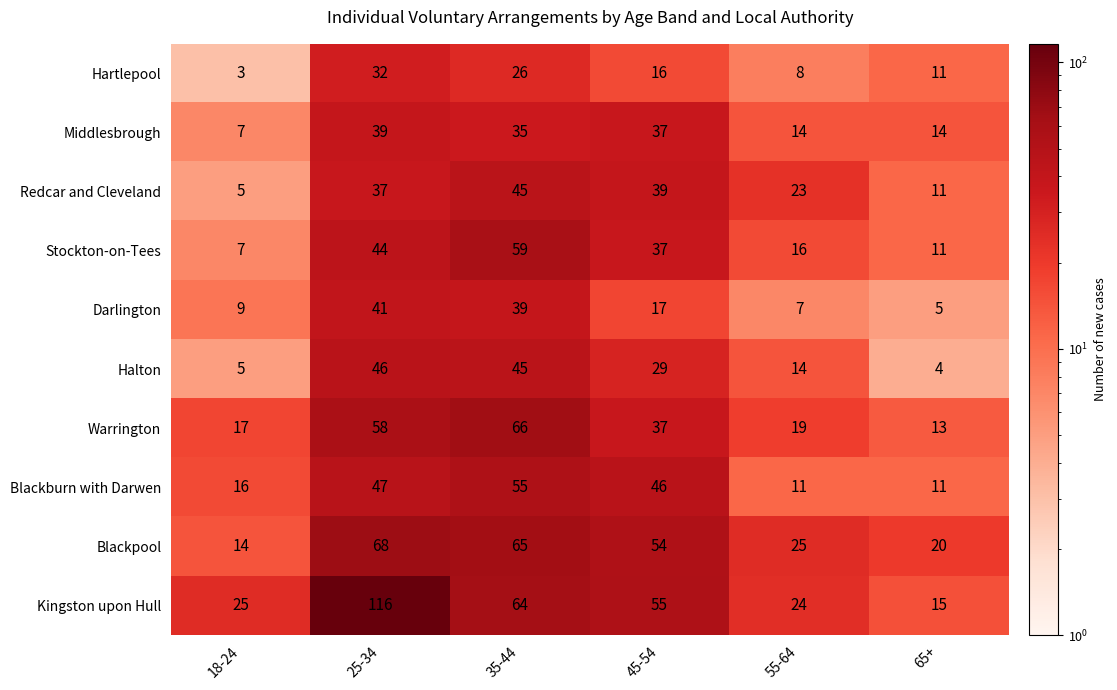

What is the highest value of the Hartlepool series?

32